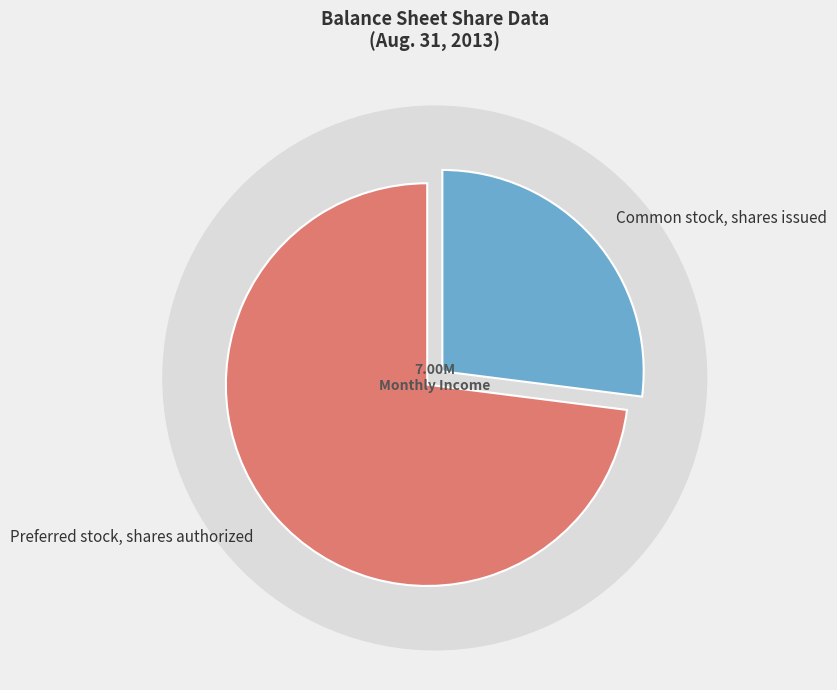

The Preferred stock, shares authorized slice represents 73% of the pie. True or false?

True